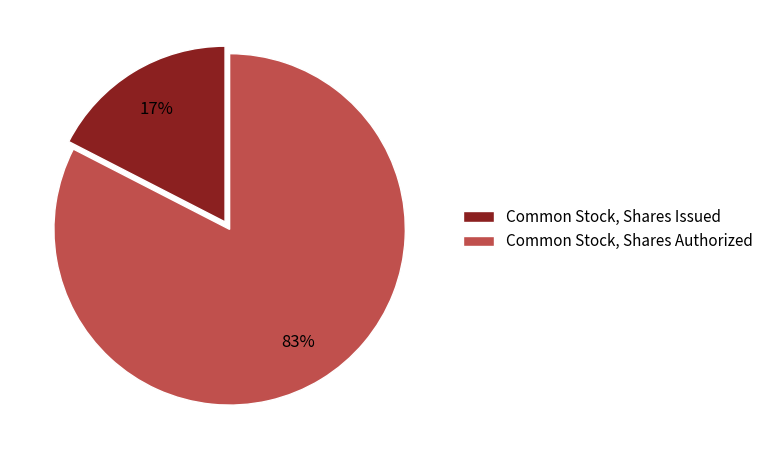

Does any single category account for the majority?

Yes